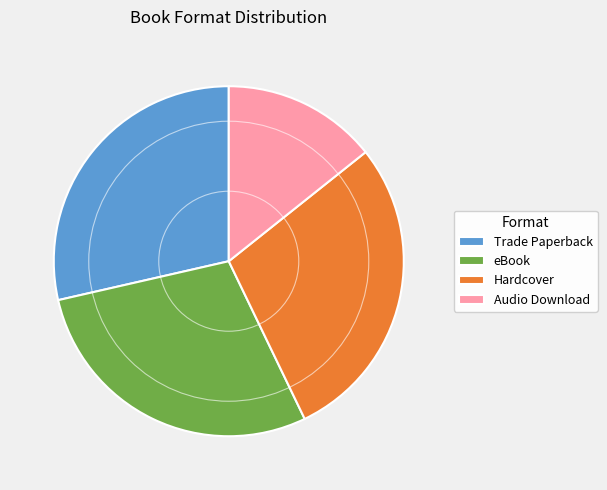

Is Audio Download the majority of the pie?

No